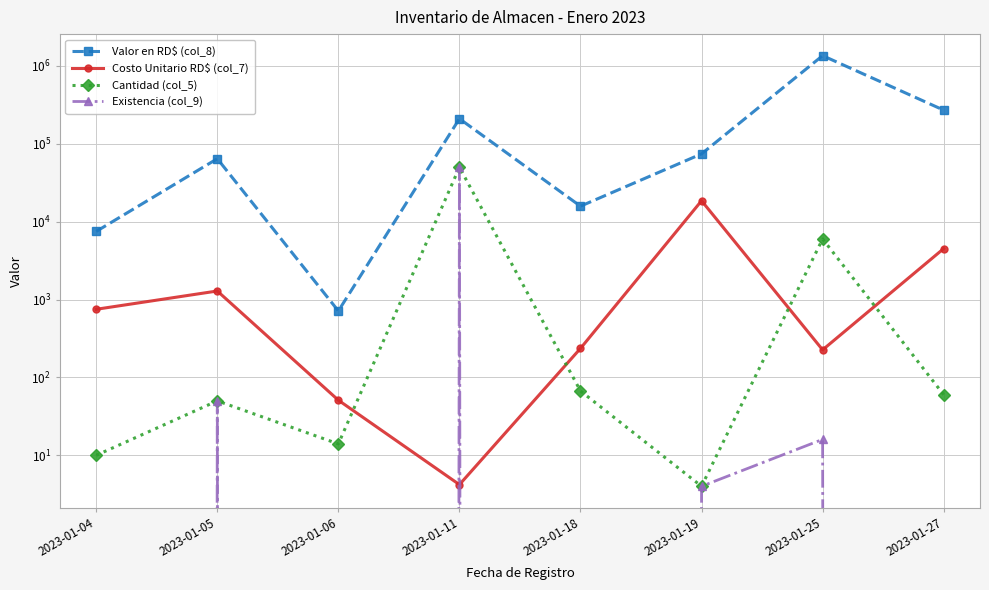

Which series has the largest total across all categories?

Valor en RD$ (col_8)